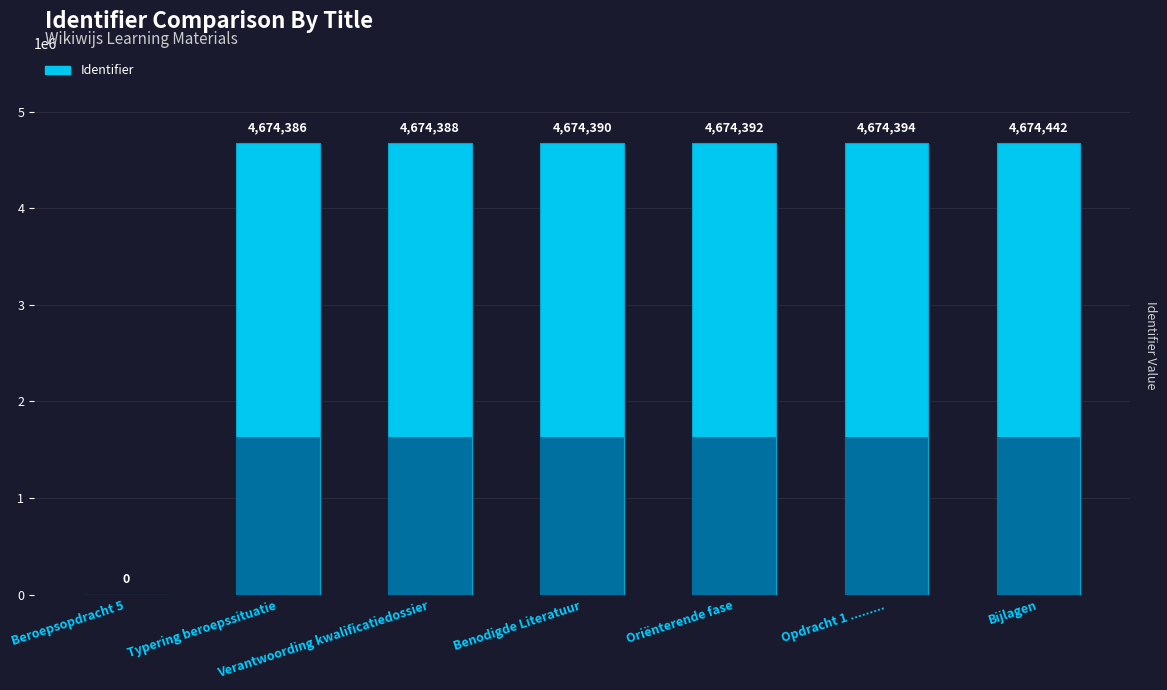

What is the change in value from Beroepsopdracht 5 to Bijlagen?

+4674442